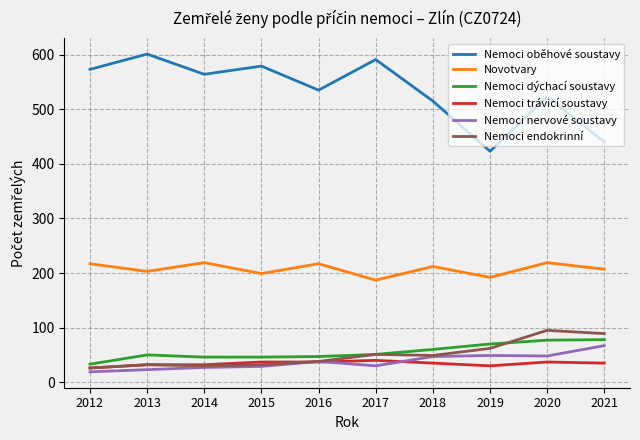

What are all the series names shown in the legend?

Nemoci oběhové soustavy, Novotvary, Nemoci dýchací soustavy, Nemoci trávicí soustavy, Nemoci nervové soustavy, Nemoci endokrinní